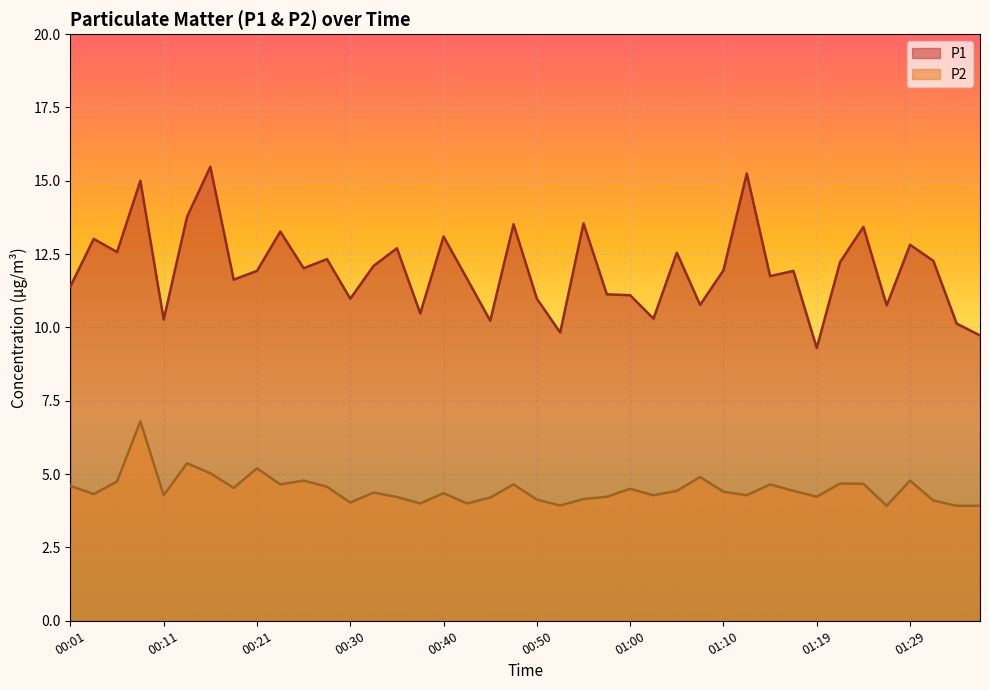

At which category does the chart reach its minimum across all series?

01:27